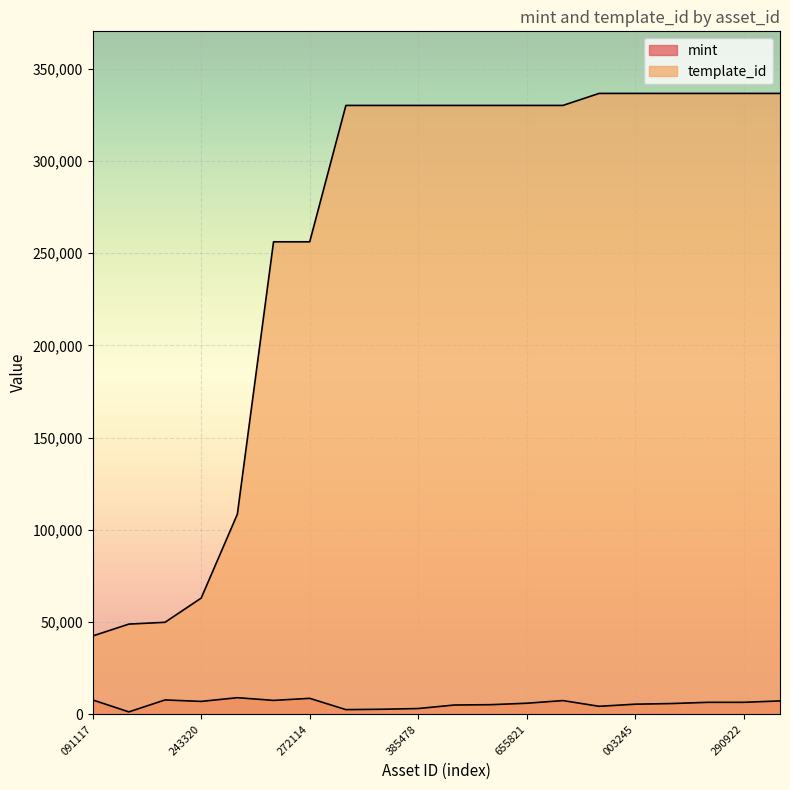

Where is template_id nearest to the value 189532?

1099684004476